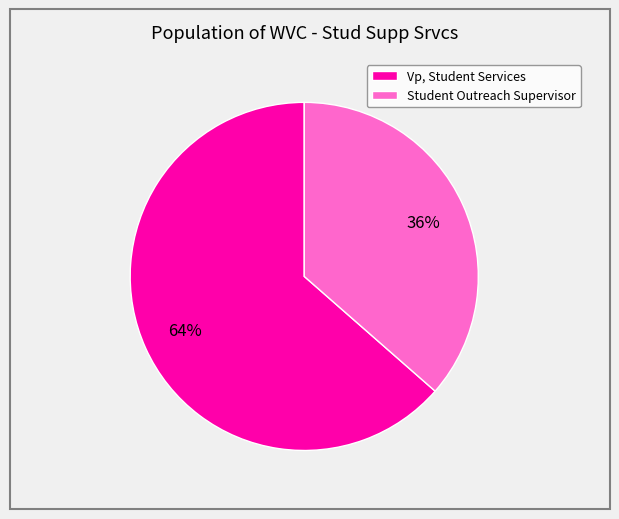

To the nearest percent, what is the combined percentage of Vp, Student Services and Student Outreach Supervisor?

100%